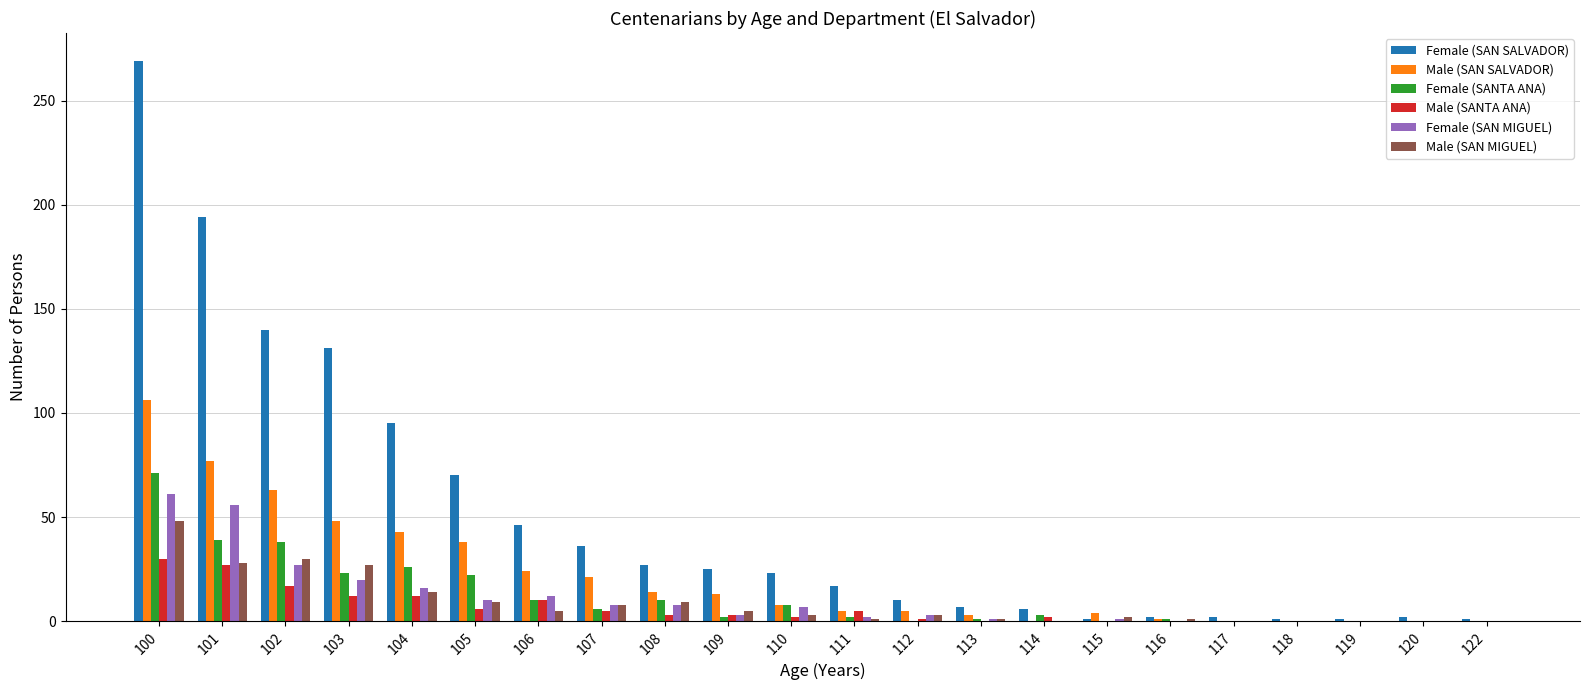

What is the maximum value shown in the chart?

269